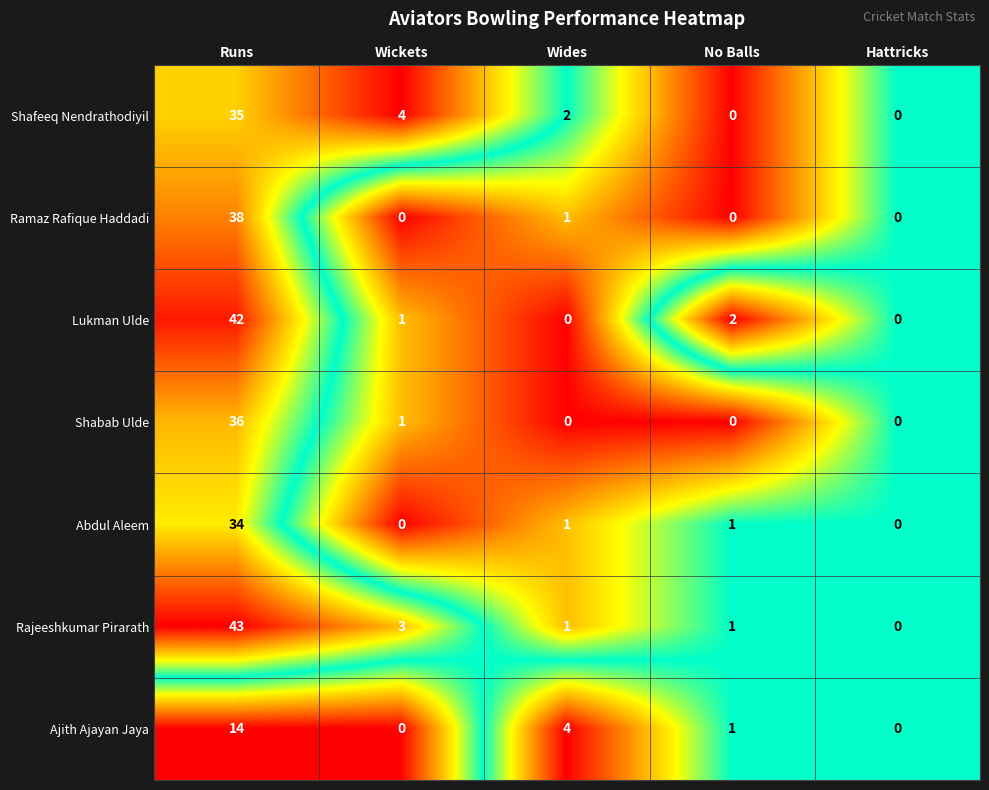

Which series has the largest total across all categories?

Rajeeshkumar Pirarath